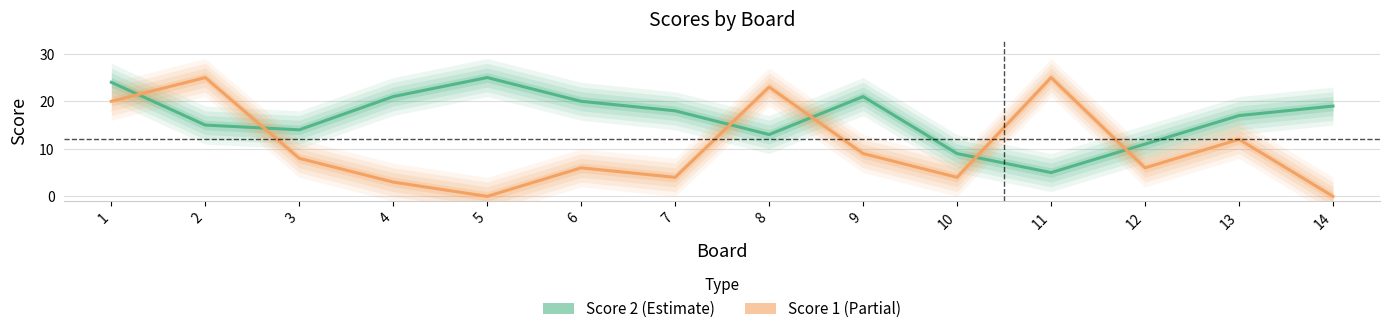

Where do Score 2 and Score 1 first cross each other?

1 and 2